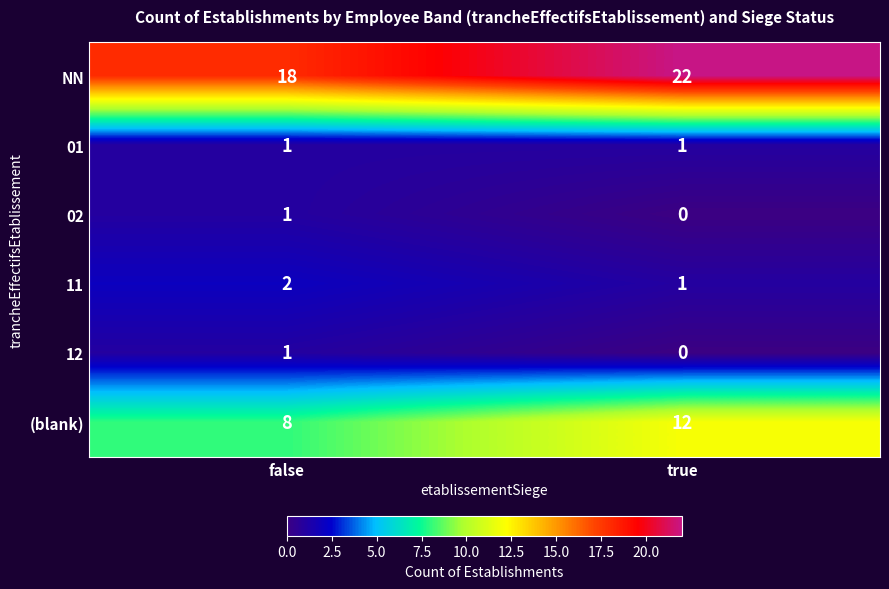

What is the spread (max minus min) of values at false?

17